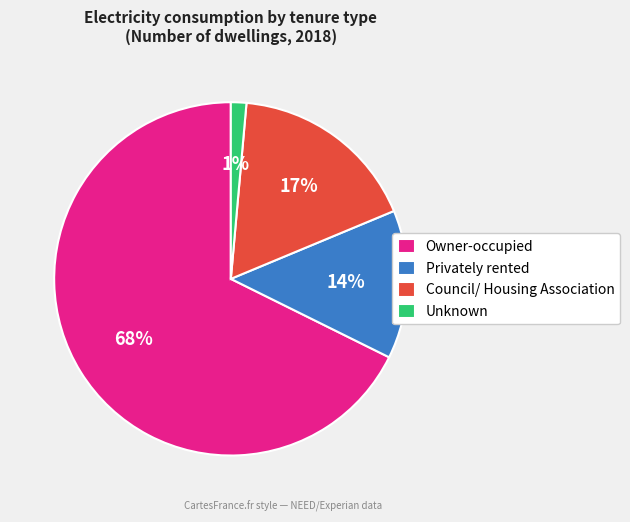

Is the sum of Privately rented and Council/ Housing Association greater than half?

No